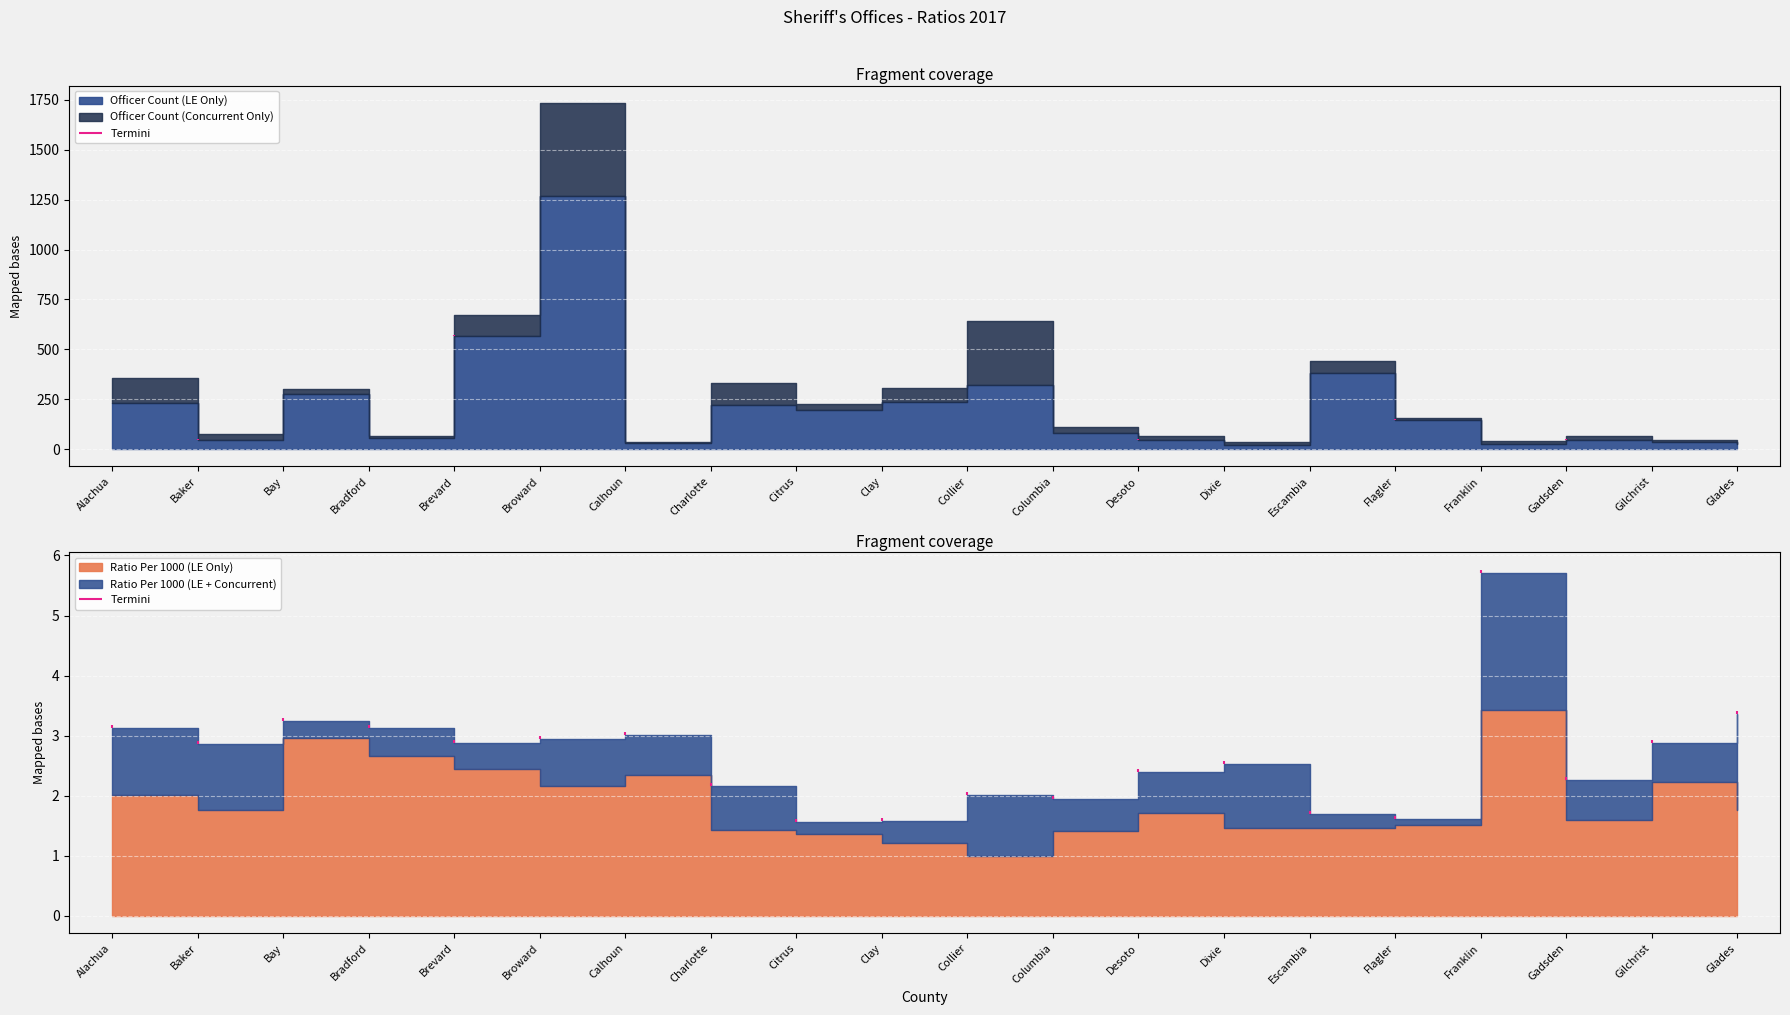

True or false: Ratio Per 1000 (LE Only) and Officer Count (Concurrent Only) intersect in this chart.

False